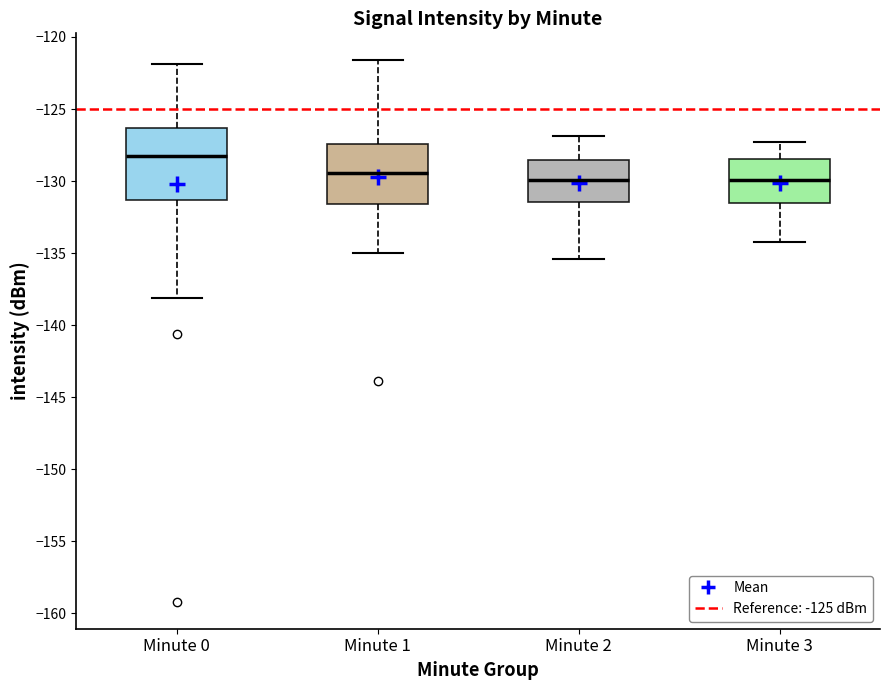

Where is the upper edge of the box for Minute 3 on the y-axis? The values are not printed on the chart, so give them approximately, as read against the axis.

-128.5